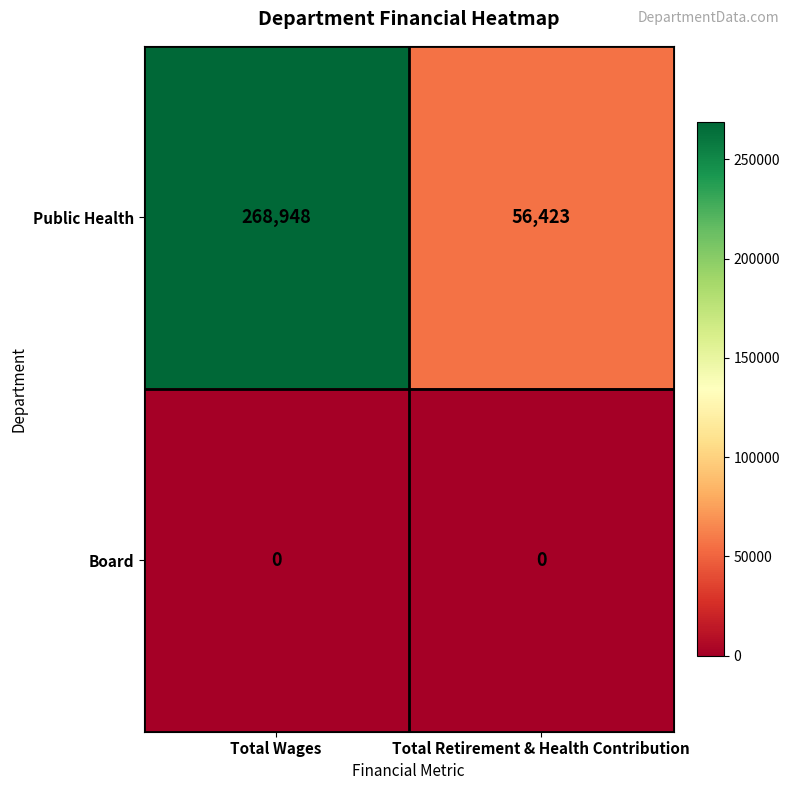

How many data points does each series have?

2